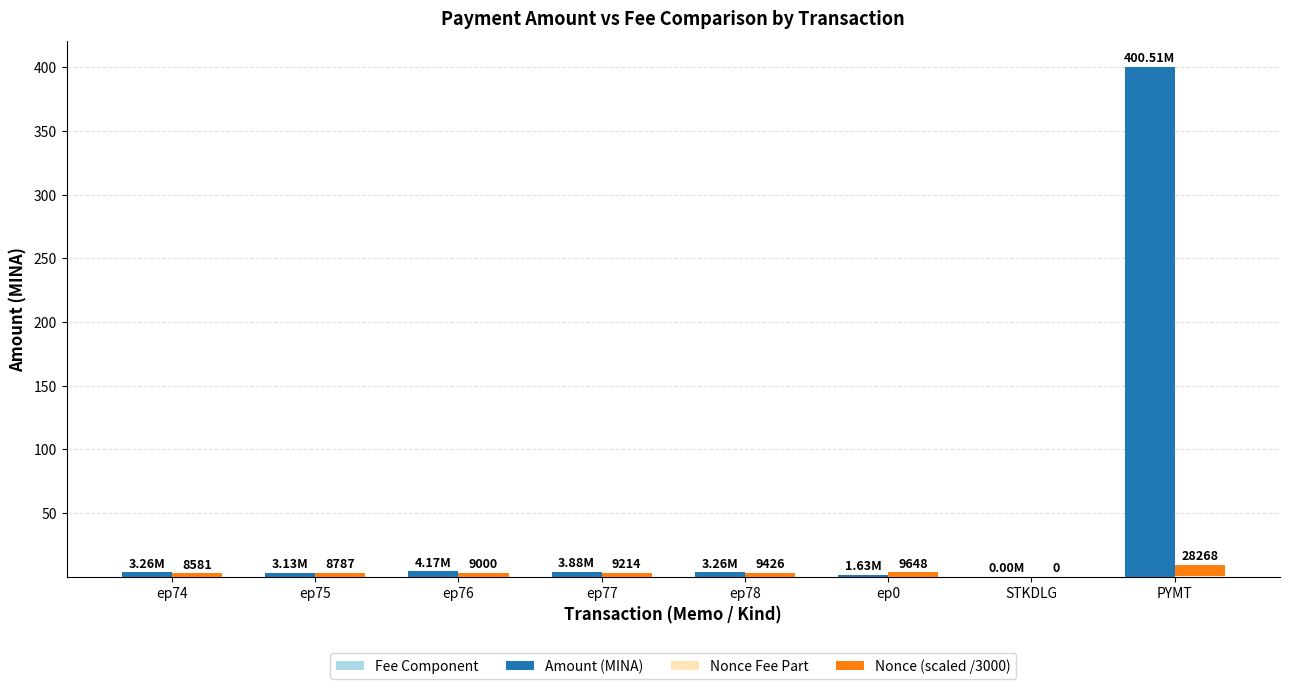

How many distinct data groups are displayed?

4